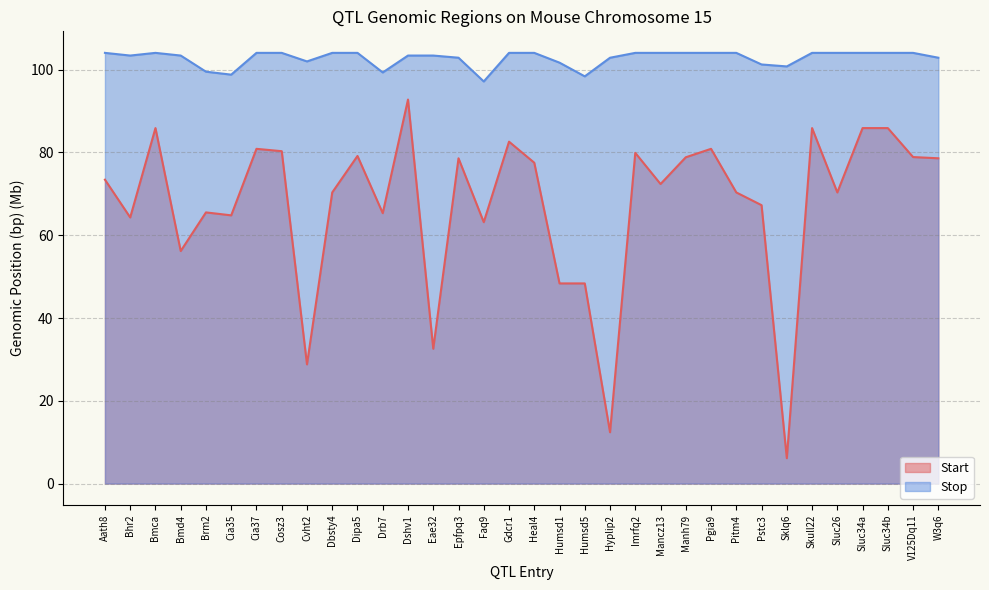

What is the value of the Stop point at the 3rd from the left?

104.1